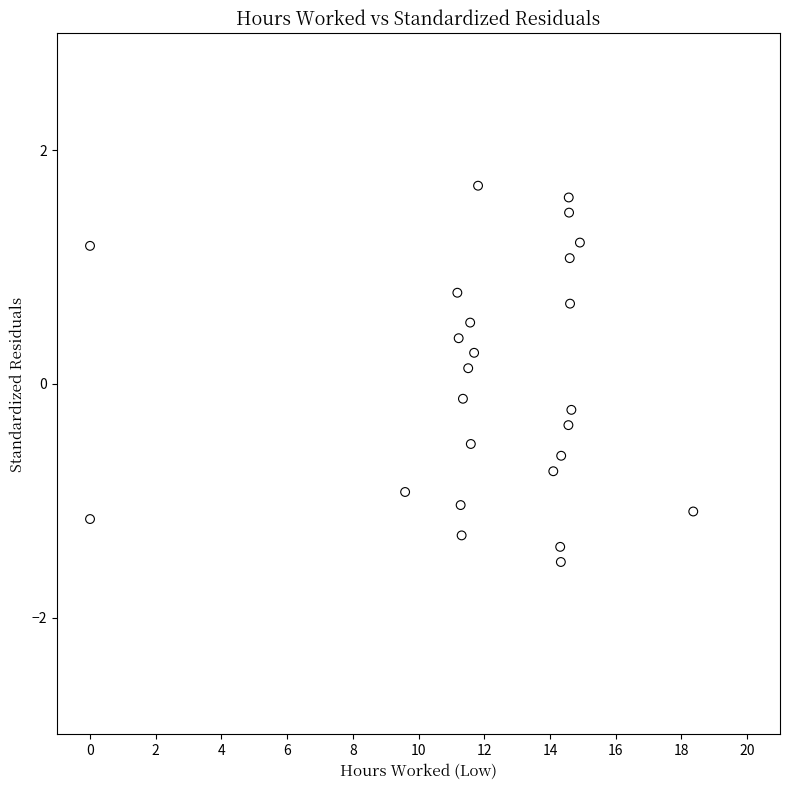

What is the range of X values (max minus min)?

18.4